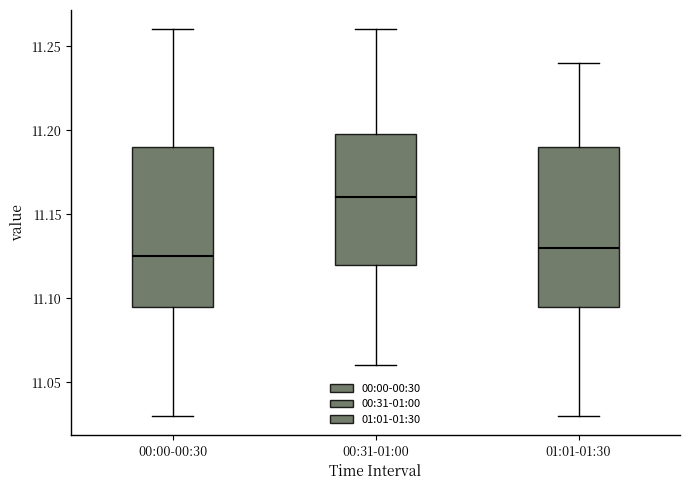

Reading left to right, read every box against the y-axis: the position of its median line, the range the box covers, and the ends of its whiskers. The values are not printed on the chart, so give them approximately, as read against the axis.

00:00-00:30: median 11.125, box 11.095 to 11.190, whiskers 11.030 to 11.260
00:31-01:00: median 11.160, box 11.120 to 11.200, whiskers 11.060 to 11.260
01:01-01:30: median 11.130, box 11.095 to 11.190, whiskers 11.030 to 11.240